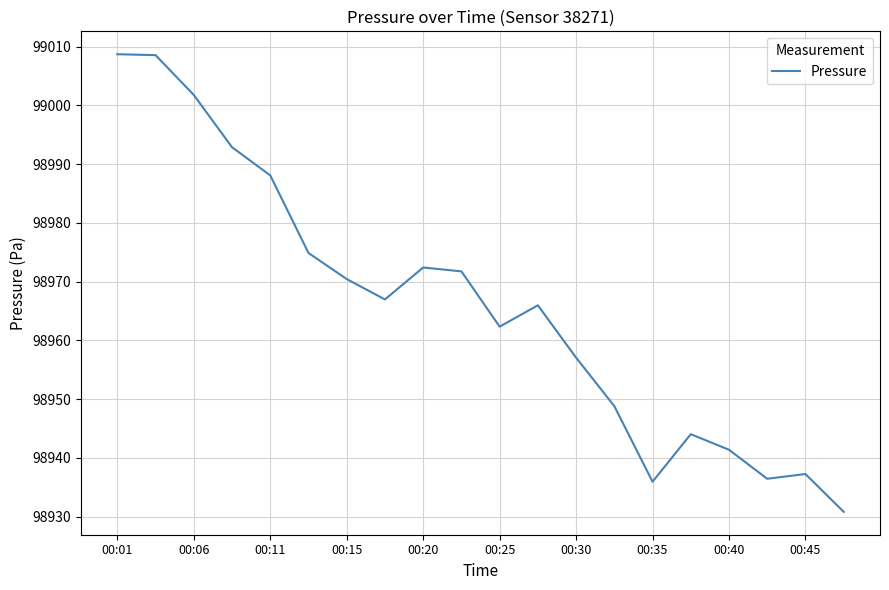

What is the difference between the maximum and minimum values?

77.9